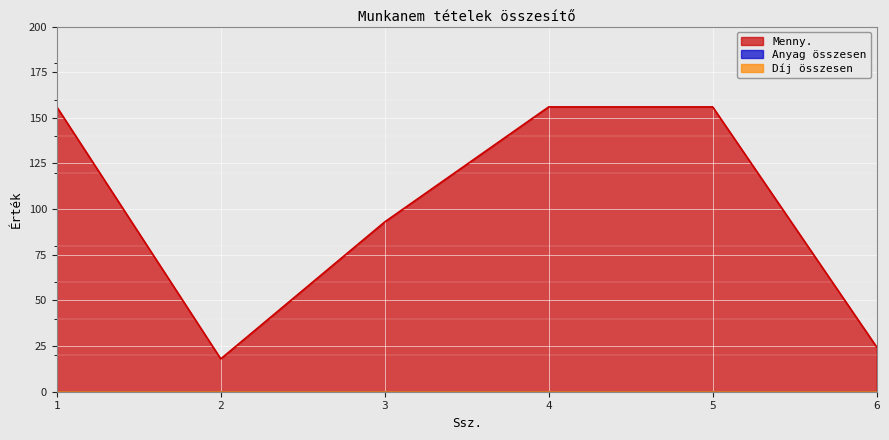

At how many categories does at least one series exceed 75?

4